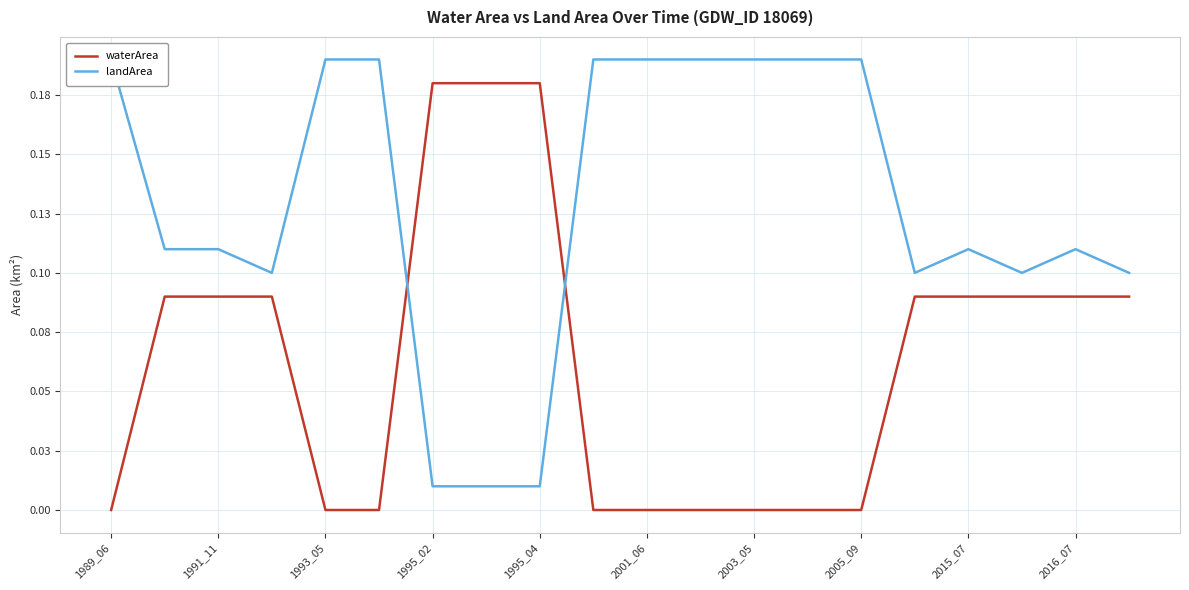

What is the sum of all waterArea values?

1.3